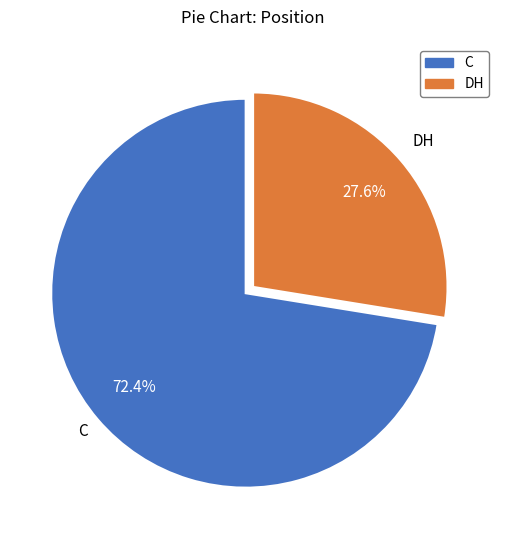

Rank the categories by value from lowest to highest.

DH, C